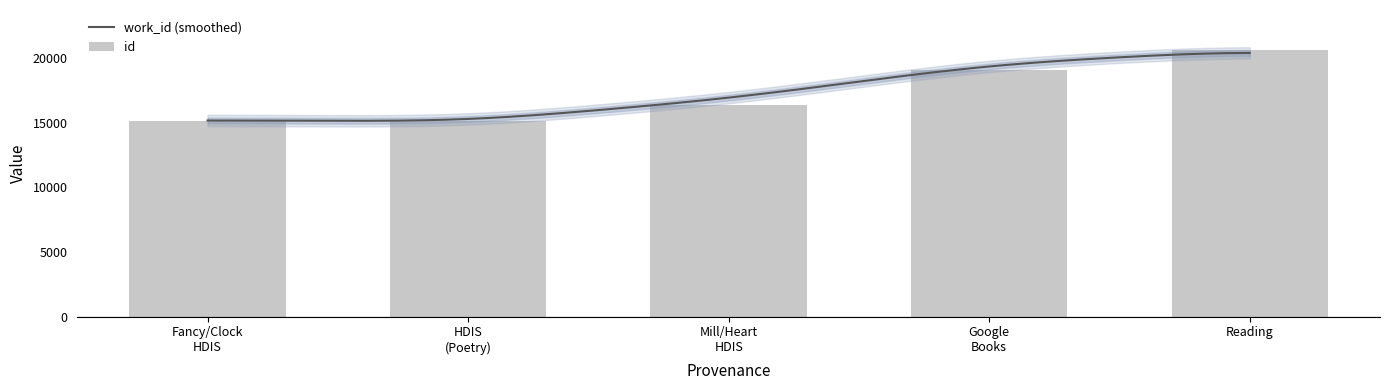

Rank the categories by value from highest to lowest.

Reading, Google Books, Mill/Heart HDIS, HDIS (Poetry), Fancy/Clock HDIS